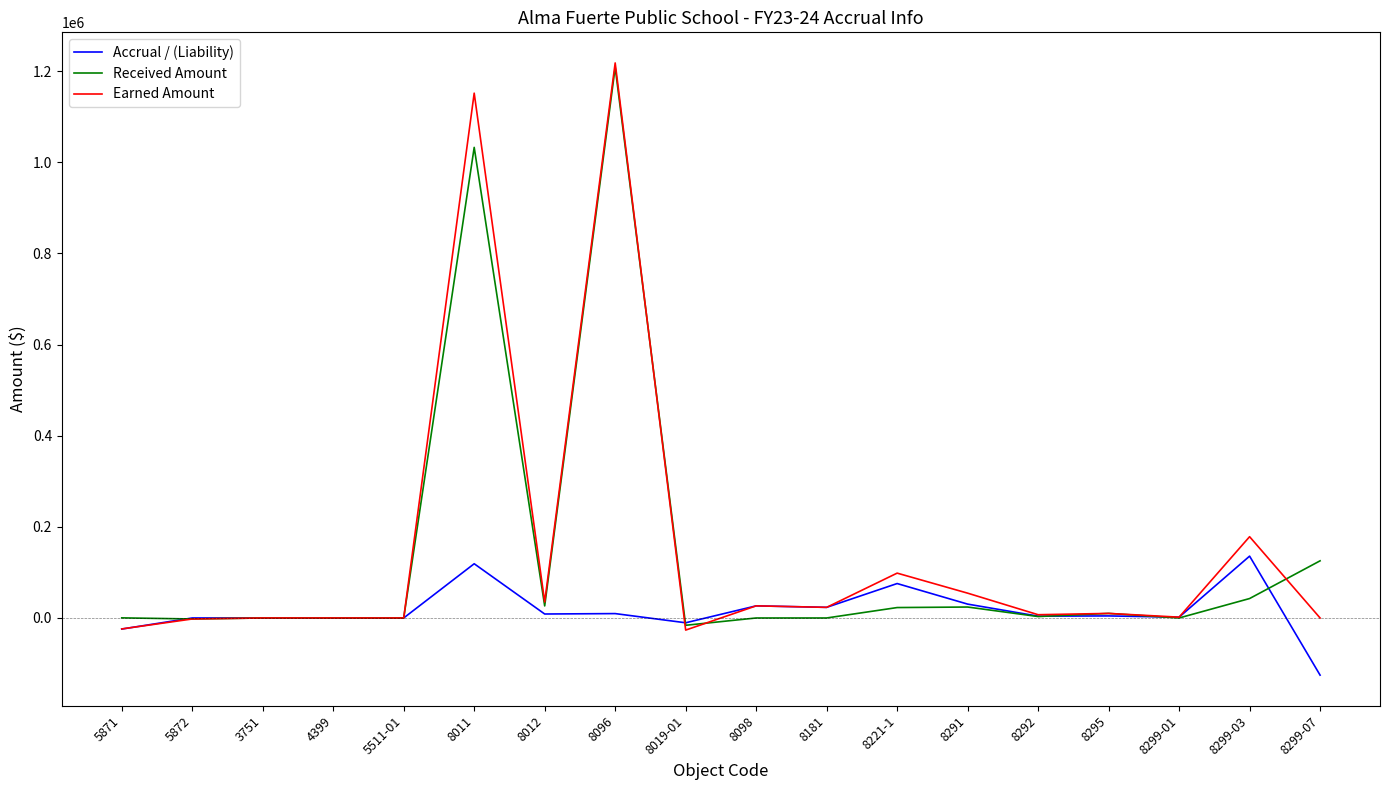

Which series has the largest range (max minus min)?

Earned Amount